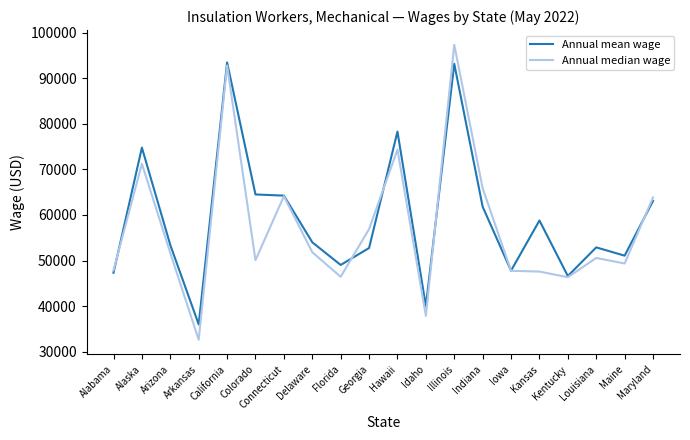

List the series in order of their overall mean, lowest first.

Annual median wage, Annual mean wage